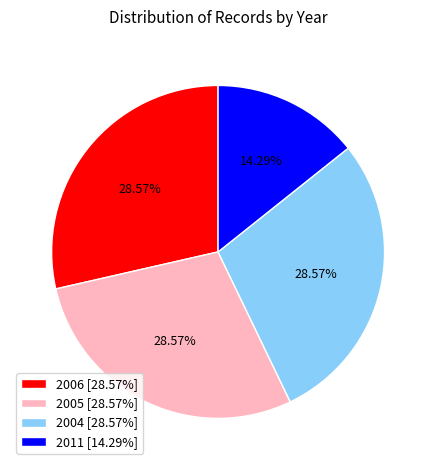

What is the ratio of the value at 2004 [28.57%] to the value at 2011 [14.29%]?

2.0